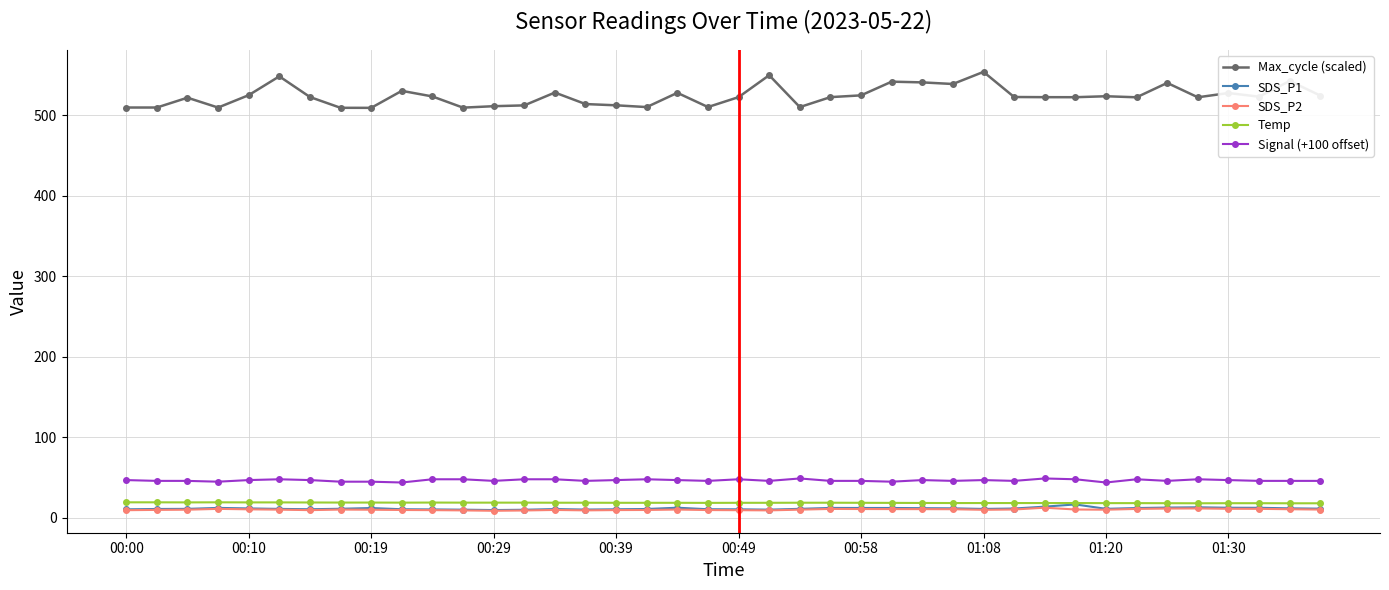

Which series has the largest range (max minus min)?

Max_cycle (scaled)